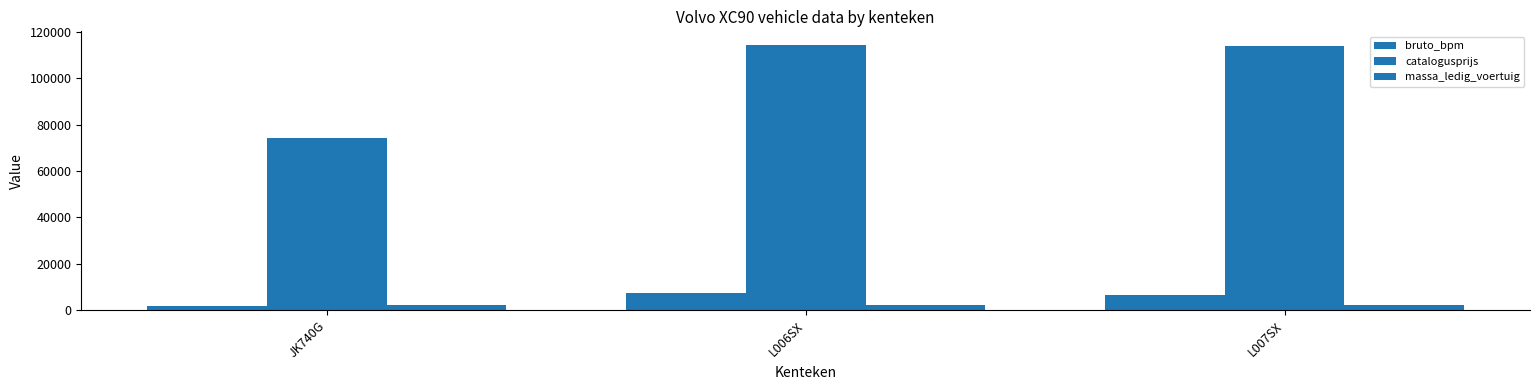

How many bars are there in each group?

3